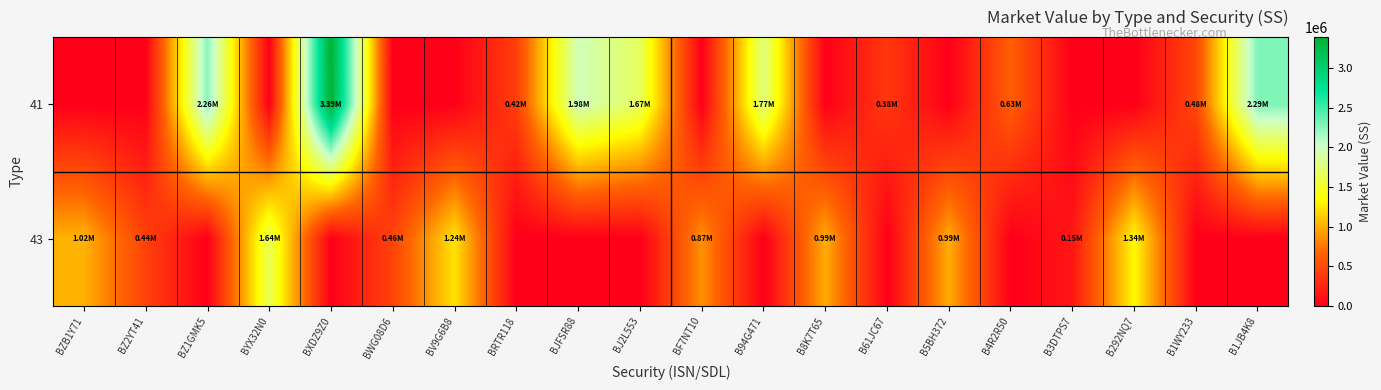

Reading right to left, list all the values displayed in this chart.

41: B1JB4K8=2288638.1	B1WY233=480735.2	B292NQ7=0.0	B3DTPS7=0.0	B4R2R50=630629.9	B5BH372=0.0	B61JC67=377725.2	B8K7T65=0.0	B94G471=1774261.4	BF7NT10=0.0	BJ2L553=1667114.1	BJFSR88=1975255.0	BRTR118=421200.0	BV9G6B8=0.0	BWG08D6=0.0	BXDZ9Z0=3388270.7	BYX32N0=0.0	BZ1GMK5=2259606.8	BZ2YT41=0.0	BZB1Y71=0.0
43: B1JB4K8=0.0	B1WY233=0.0	B292NQ7=1339486.4	B3DTPS7=153000.0	B4R2R50=0.0	B5BH372=993597.4	B61JC67=0.0	B8K7T65=988722.0	B94G471=0.0	BF7NT10=873165.3	BJ2L553=0.0	BJFSR88=0.0	BRTR118=0.0	BV9G6B8=1239681.0	BWG08D6=455318.2	BXDZ9Z0=0.0	BYX32N0=1637905.9	BZ1GMK5=0.0	BZ2YT41=439740.0	BZB1Y71=1019173.7